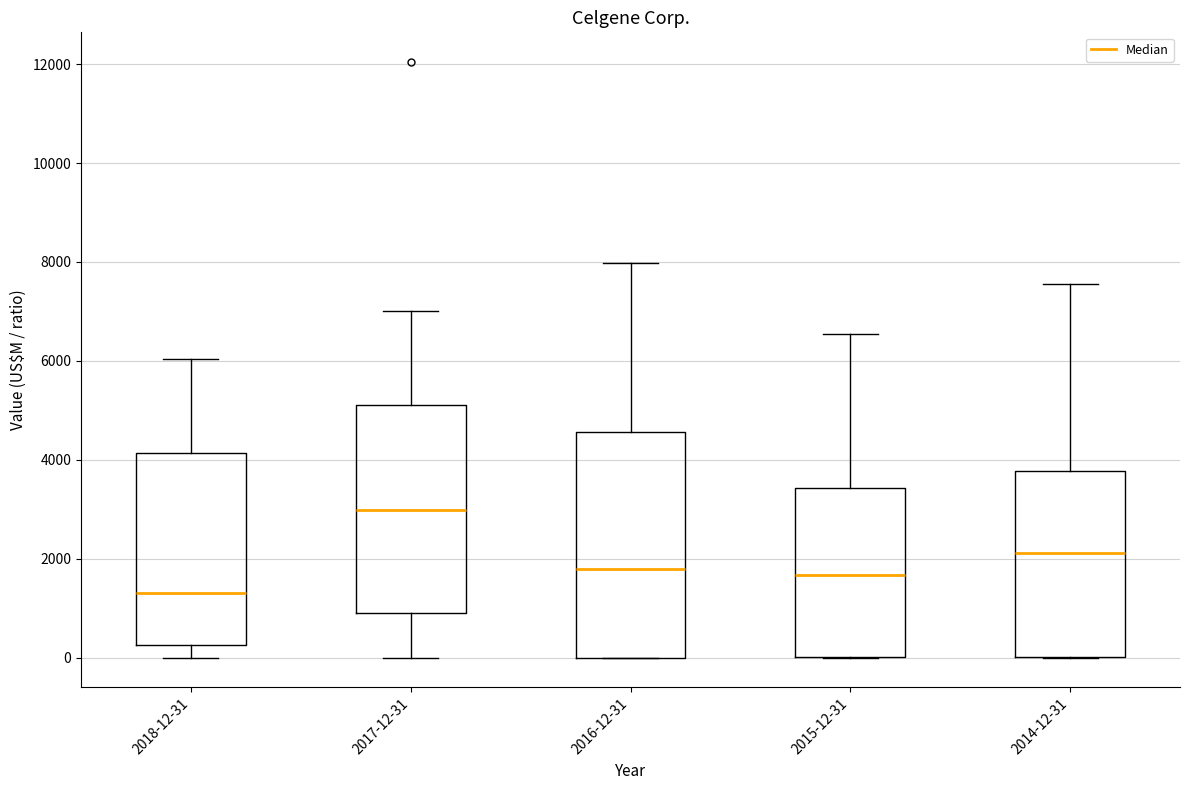

Where does the median line of the box for 2015-12-31 sit on the y-axis? The values are not printed on the chart, so give them approximately, as read against the axis.

1600